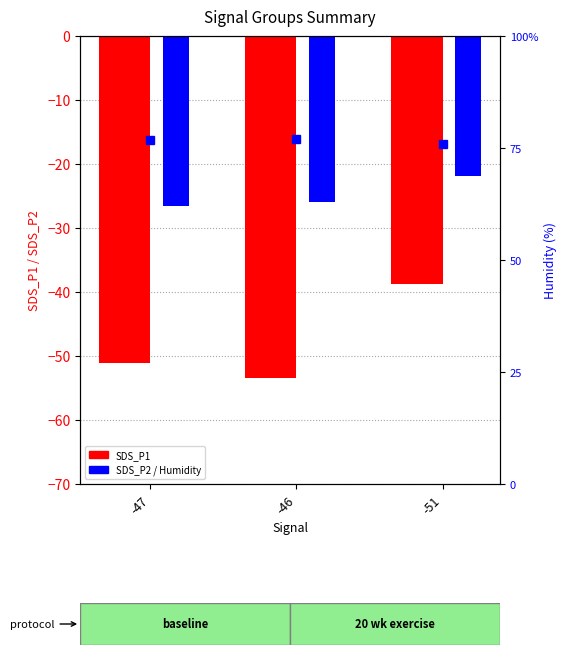

What is the difference between the second highest and minimum values in the SDS_P2 series?

0.6